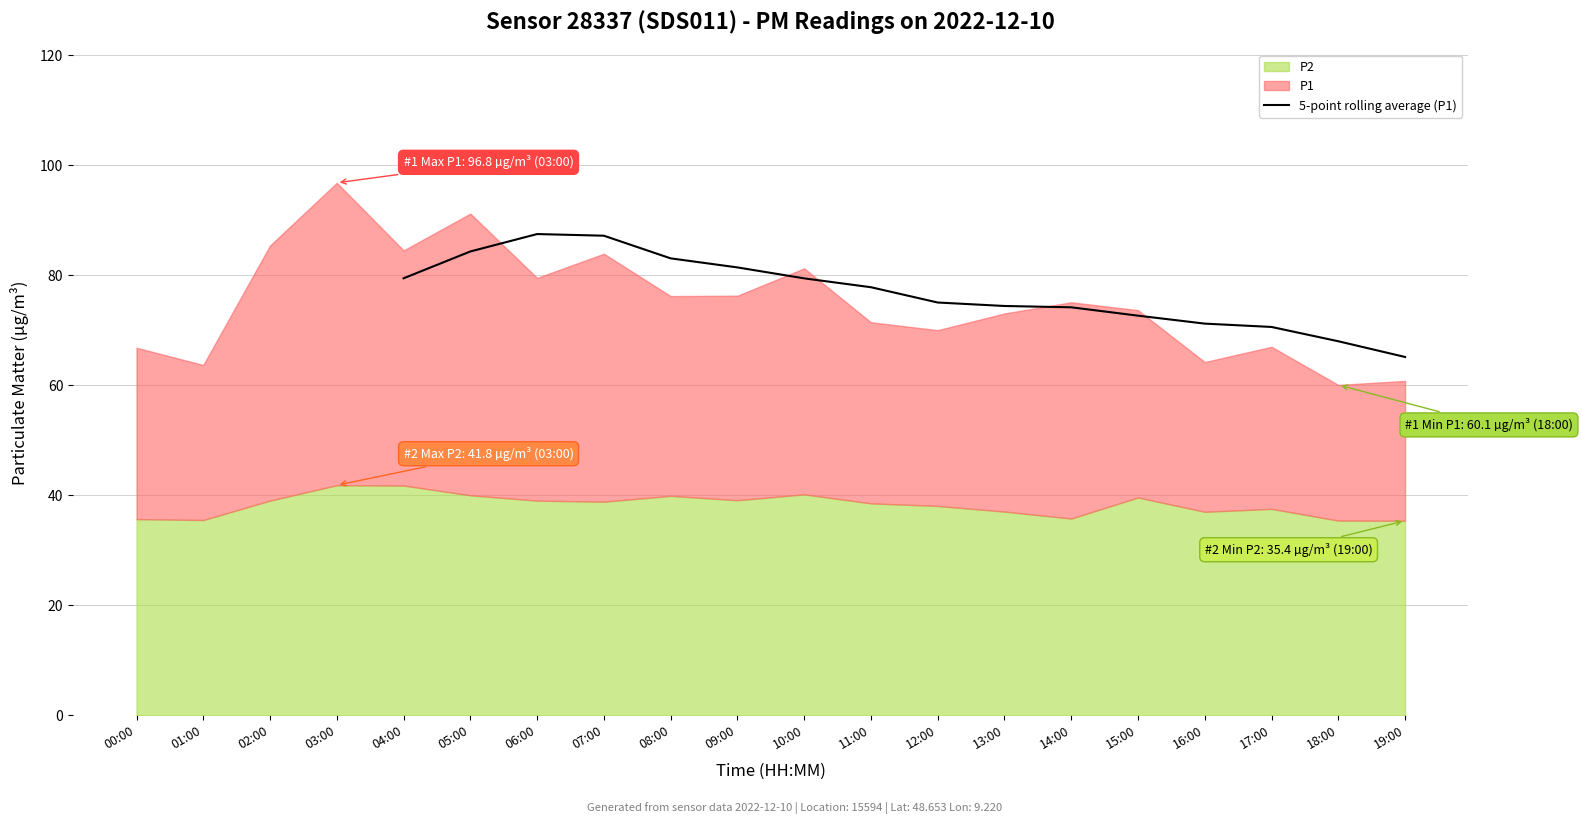

How many lines are shown in the chart?

1